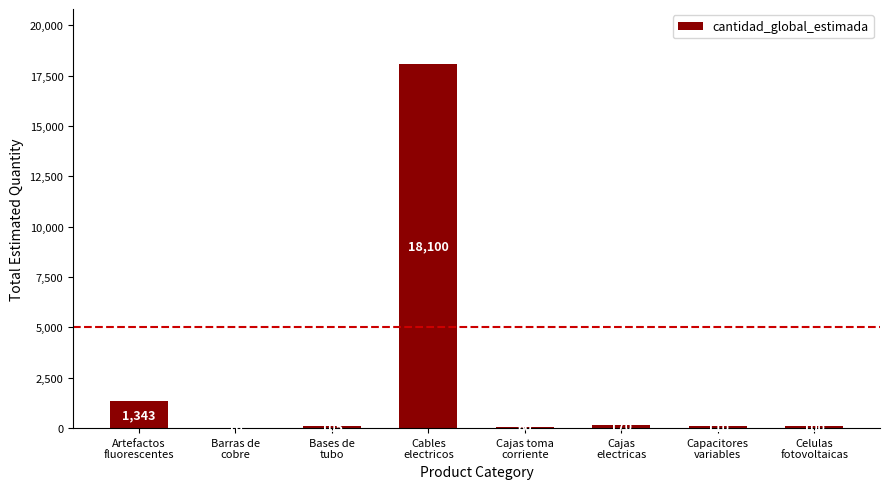

What is the maximum value shown in the chart?

18100